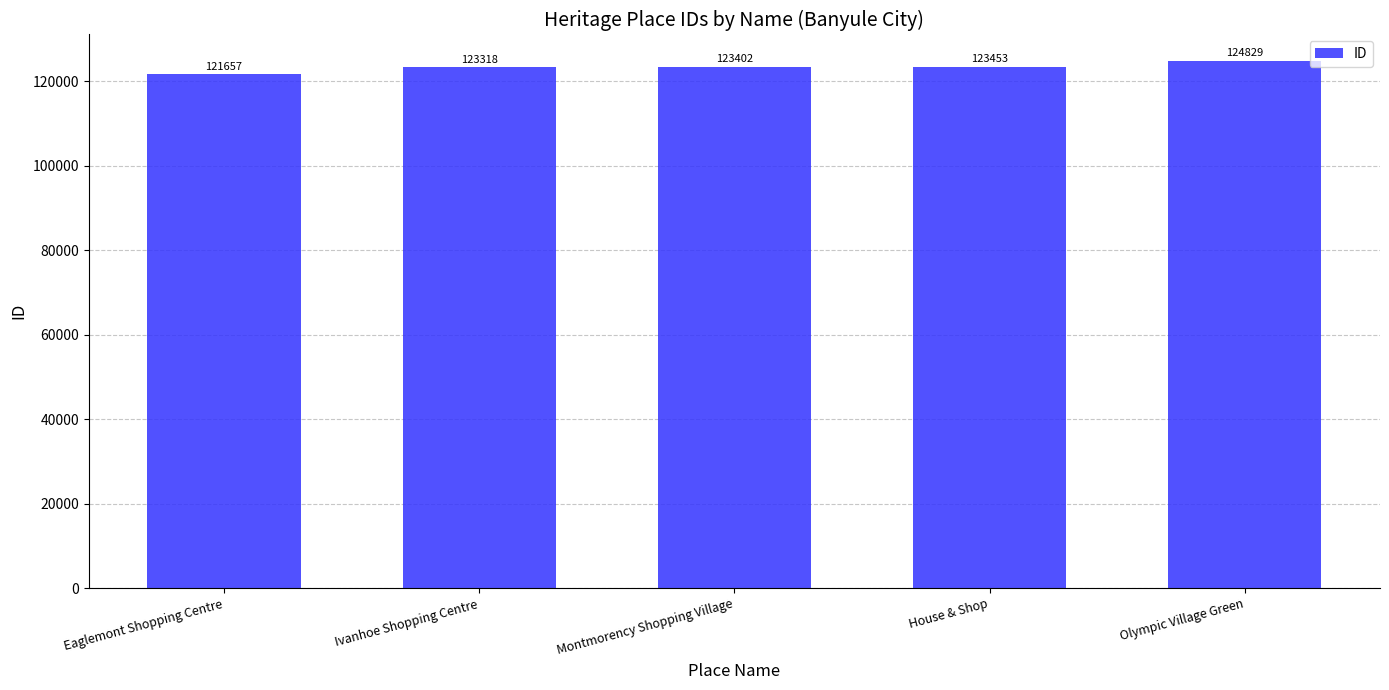

What is the average value?

123332